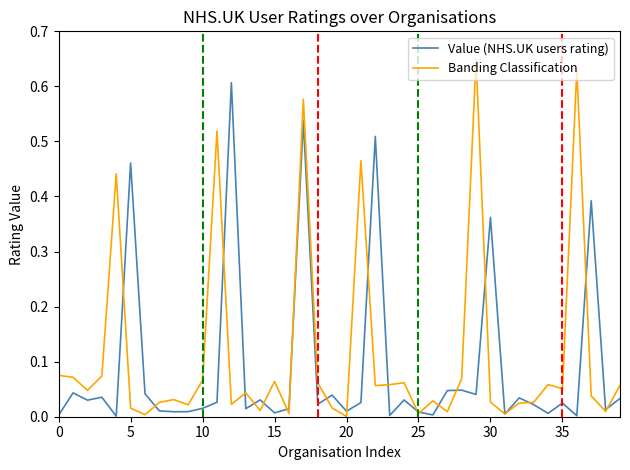

List the series in order of their peak value, lowest first.

Value (NHS.UK users rating), Banding Classification